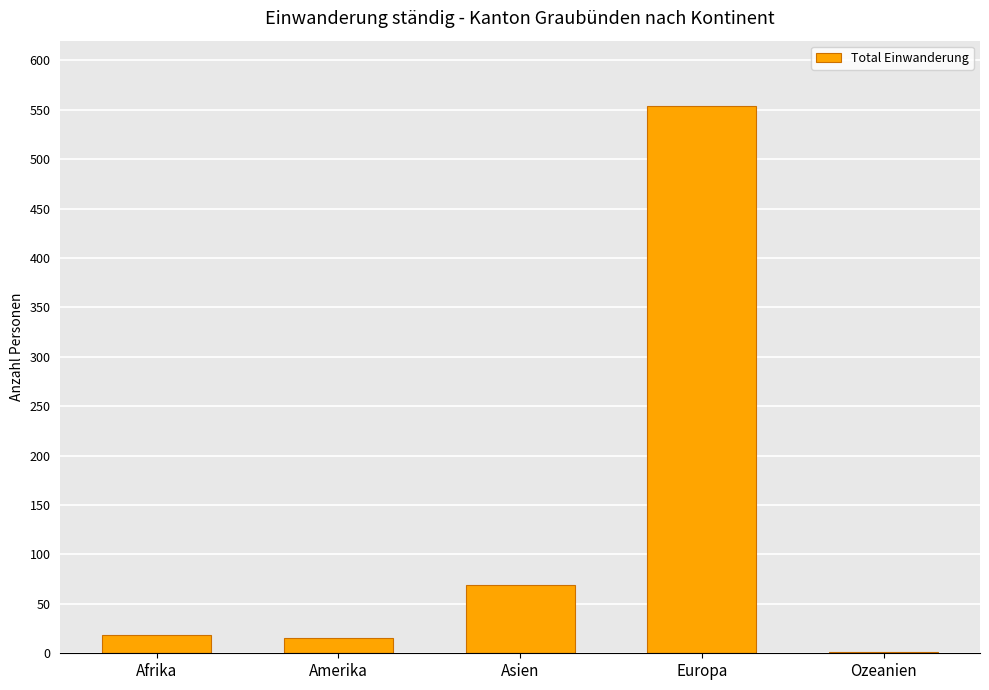

Reading left to right, extract all data points from this chart.

18	15	69	554	1